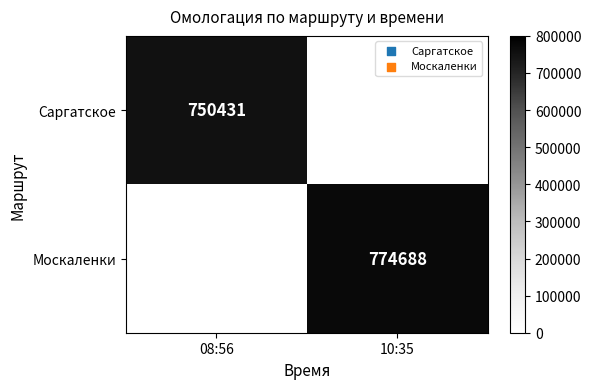

The value of Саргатское at 08:56 is 1061338. True or false?

False